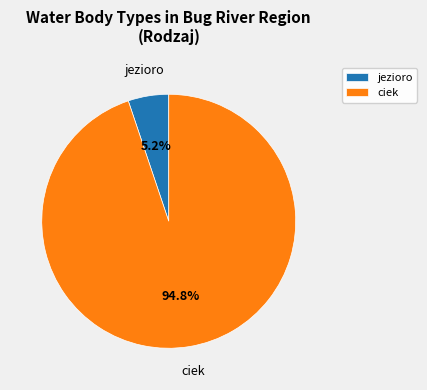

To the nearest percent, what is the combined percentage of jezioro and ciek?

100%